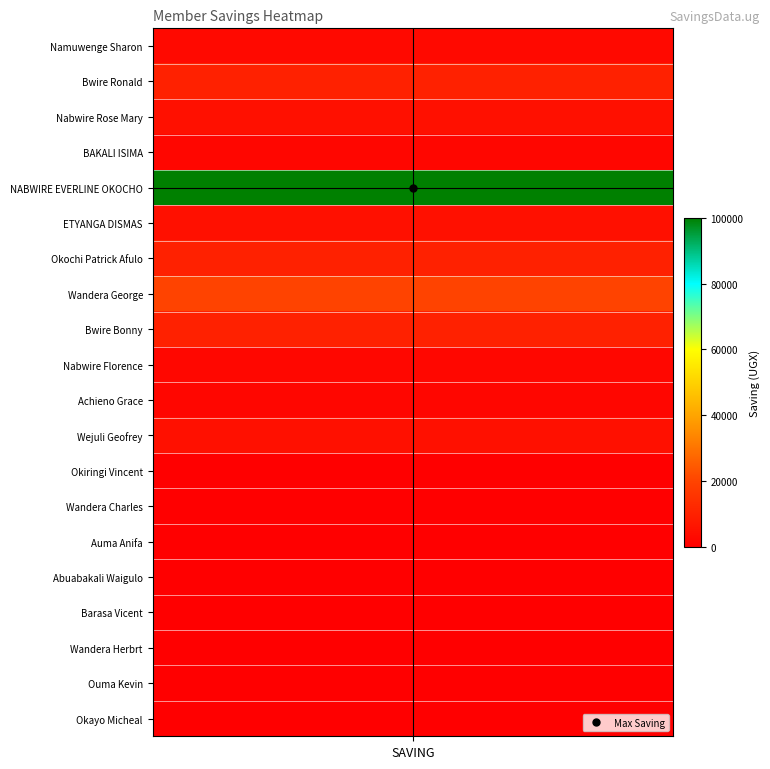

What is the greatest value displayed?

100000